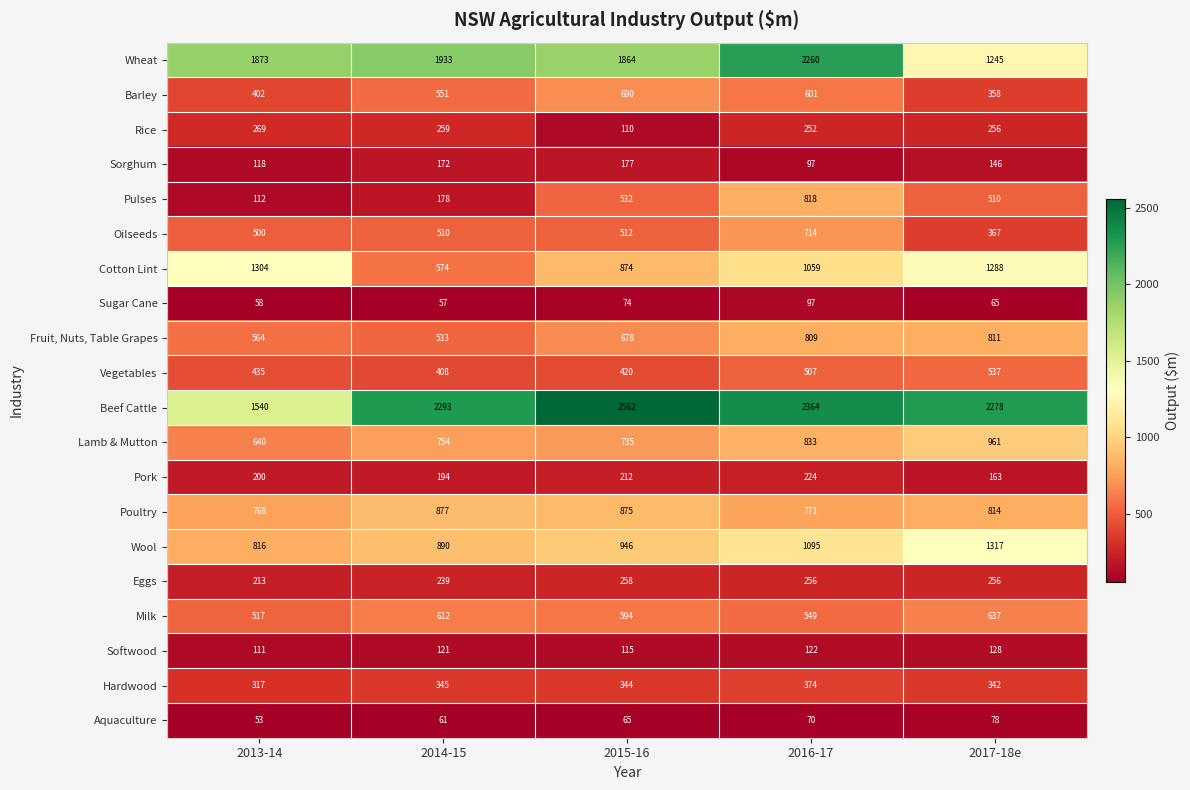

Which category has the lowest value across all series?

2013-14